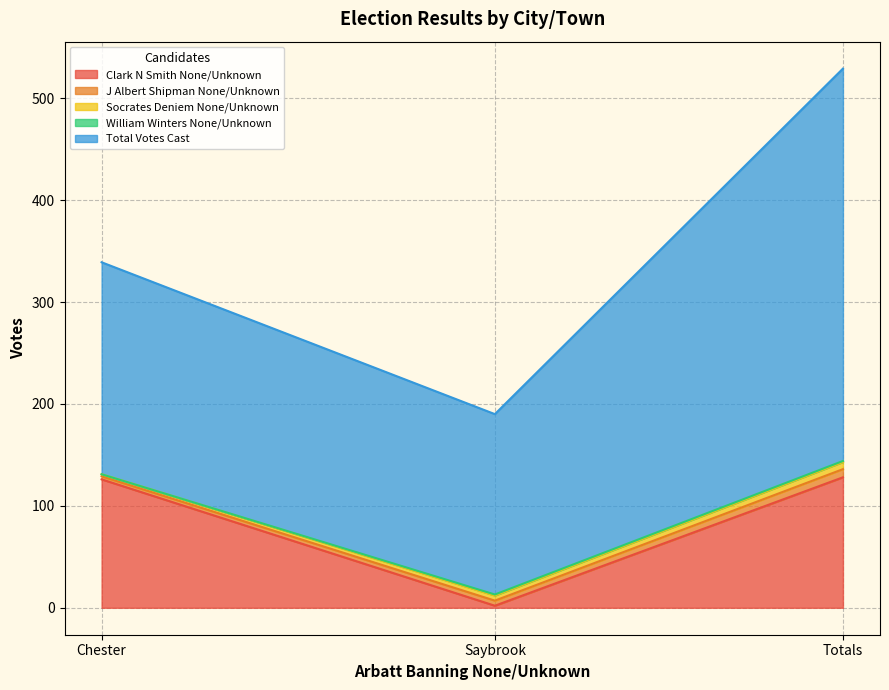

True or false: Total Votes Cast has a value of 133 at Chester.

False